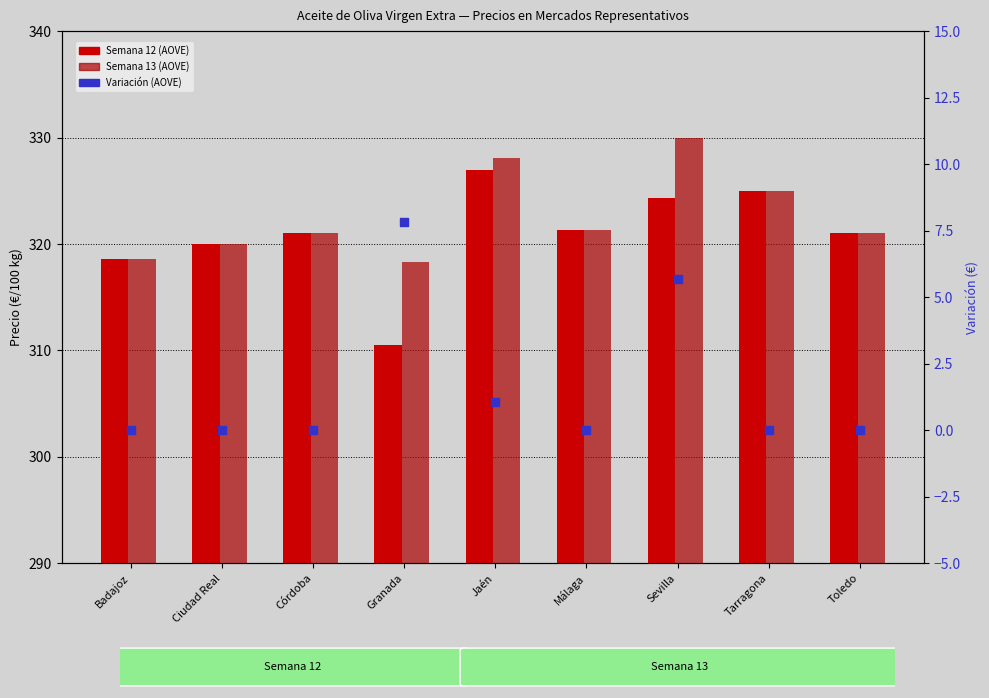

Which series reaches the minimum Y coordinate?

Variación (AOVE)